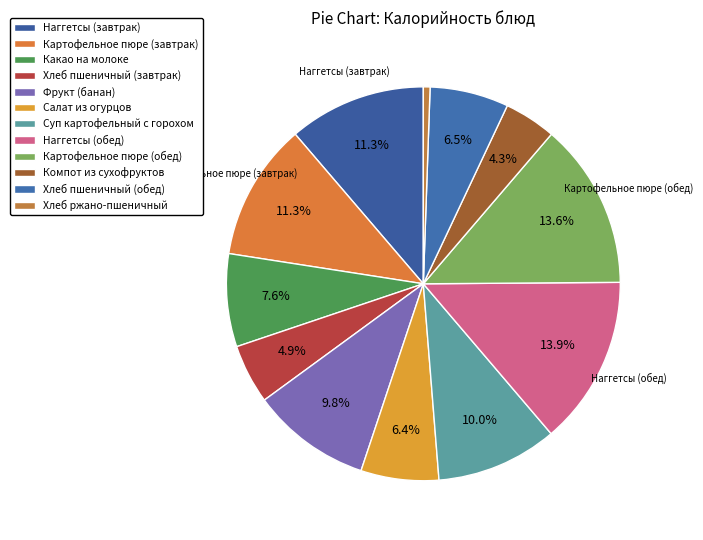

What is the total percentage of Хлеб пшеничный (обед) and Картофельное пюре (обед)?

20.1%